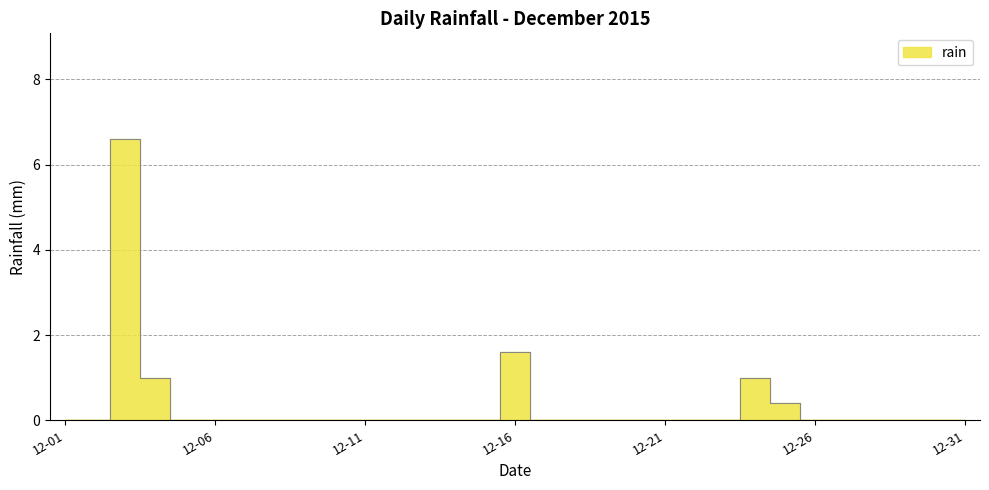

At which label is the value closest to 3?

12-16